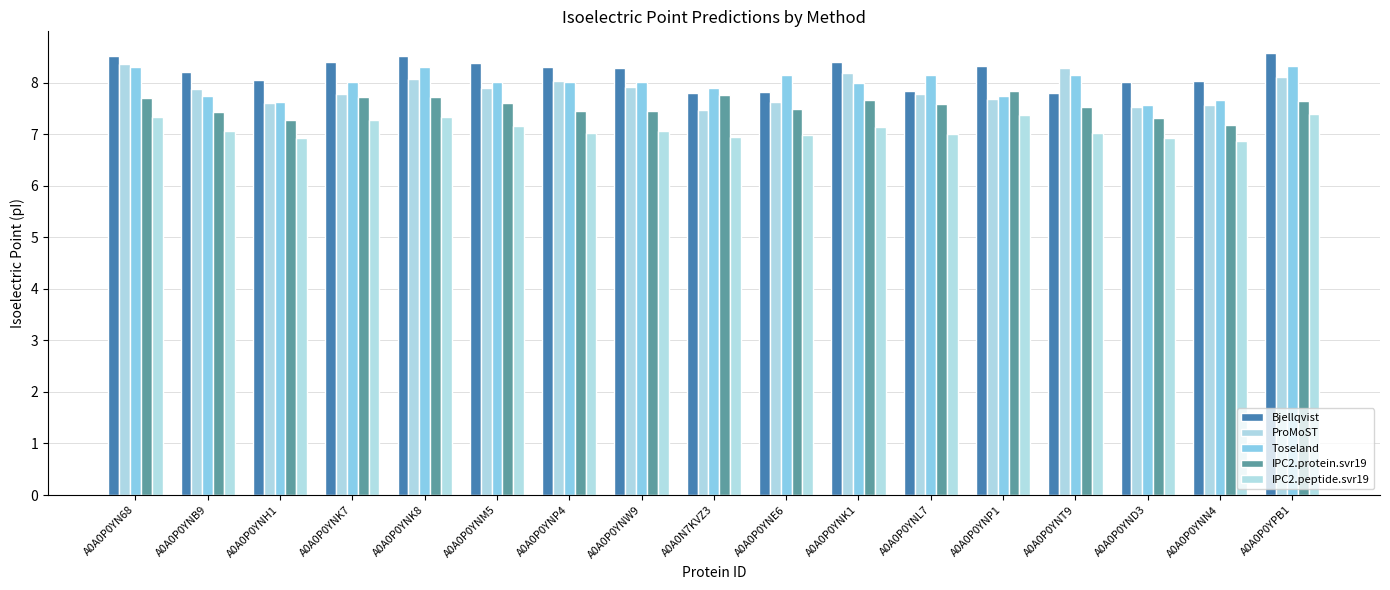

Reading right to left, list all the values displayed in this chart.

Bjellqvist: 8.6	8.0	8.0	7.8	8.3	7.8	8.4	7.8	7.8	8.3	8.3	8.4	8.5	8.4	8.1	8.2	8.5
ProMoST: 8.1	7.6	7.5	8.3	7.7	7.8	8.2	7.6	7.5	7.9	8.0	7.9	8.1	7.8	7.6	7.9	8.4
Toseland: 8.3	7.7	7.6	8.1	7.7	8.2	8.0	8.1	7.9	8.0	8.0	8.0	8.3	8.0	7.6	7.7	8.3
IPC2.protein.svr19: 7.6	7.2	7.3	7.5	7.8	7.6	7.7	7.5	7.8	7.4	7.5	7.6	7.7	7.7	7.3	7.4	7.7
IPC2.peptide.svr19: 7.4	6.9	6.9	7.0	7.4	7.0	7.1	7.0	6.9	7.1	7.0	7.2	7.3	7.3	6.9	7.1	7.3